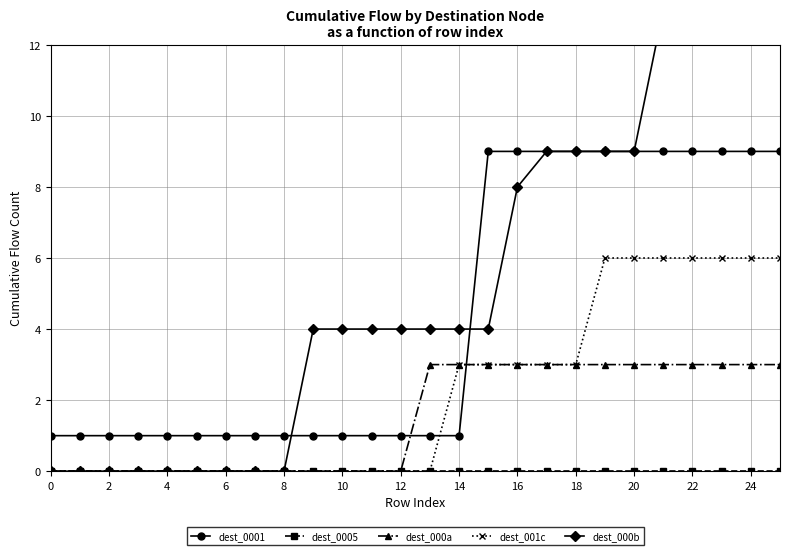

The dest_000a series shows 4 at 24. True or false?

False